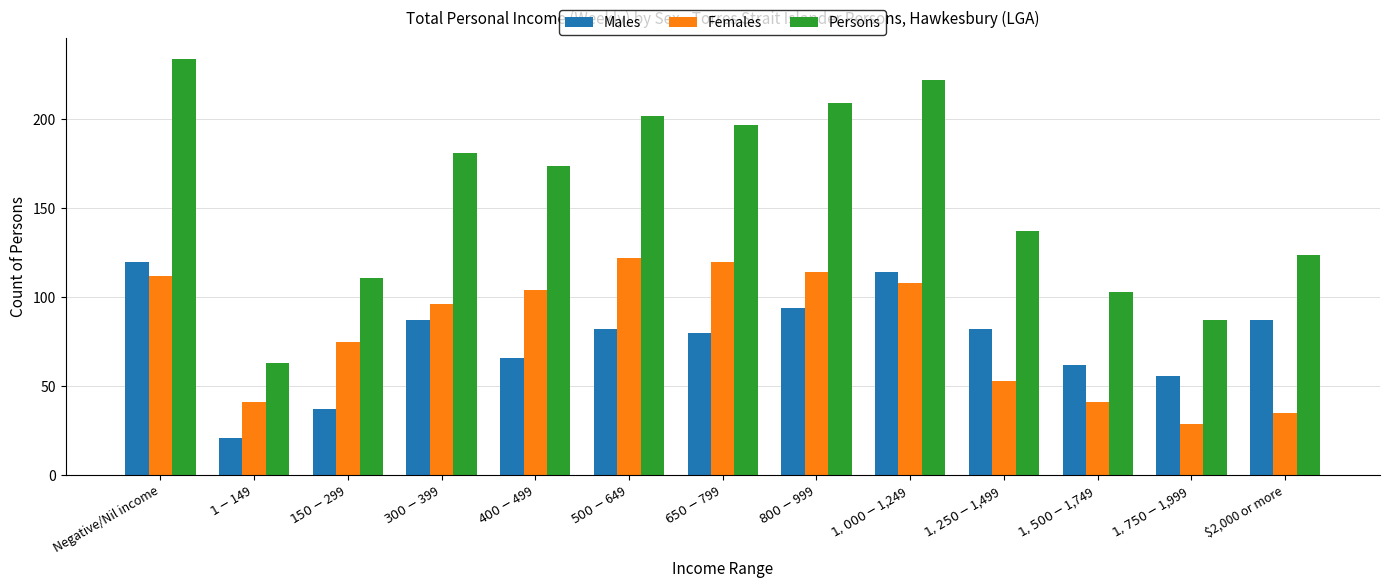

True or false: Persons has a value of 137 at $1,250-$1,499.

True